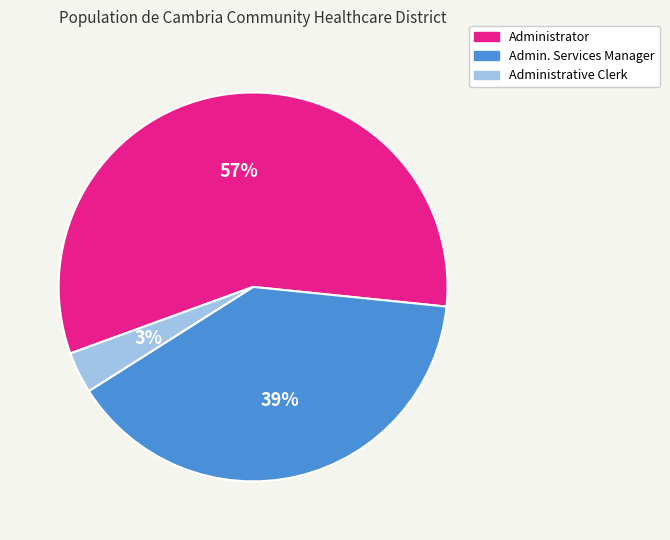

What is the smallest slice in the pie chart?

Administrative Clerk